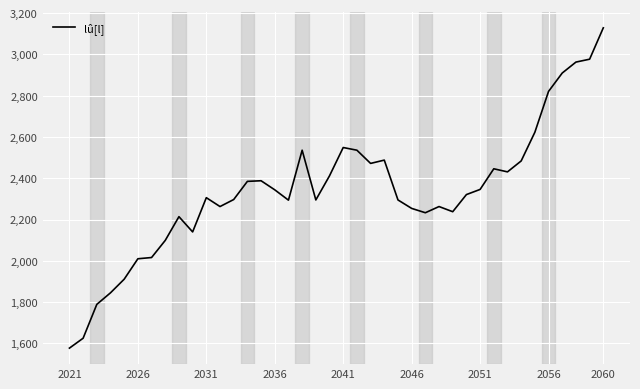

What is the greatest value displayed?

3129